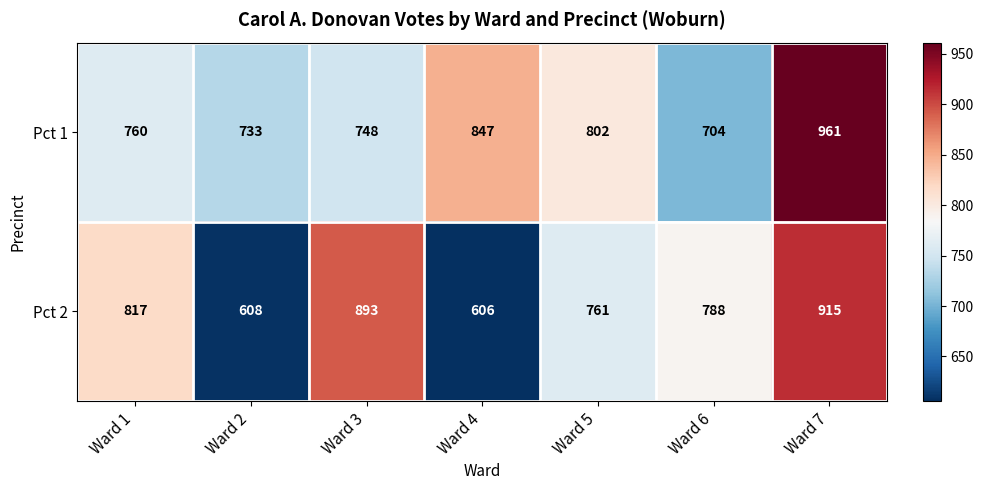

Between Ward 4 and Ward 5, which series saw the biggest shift?

Pct 2